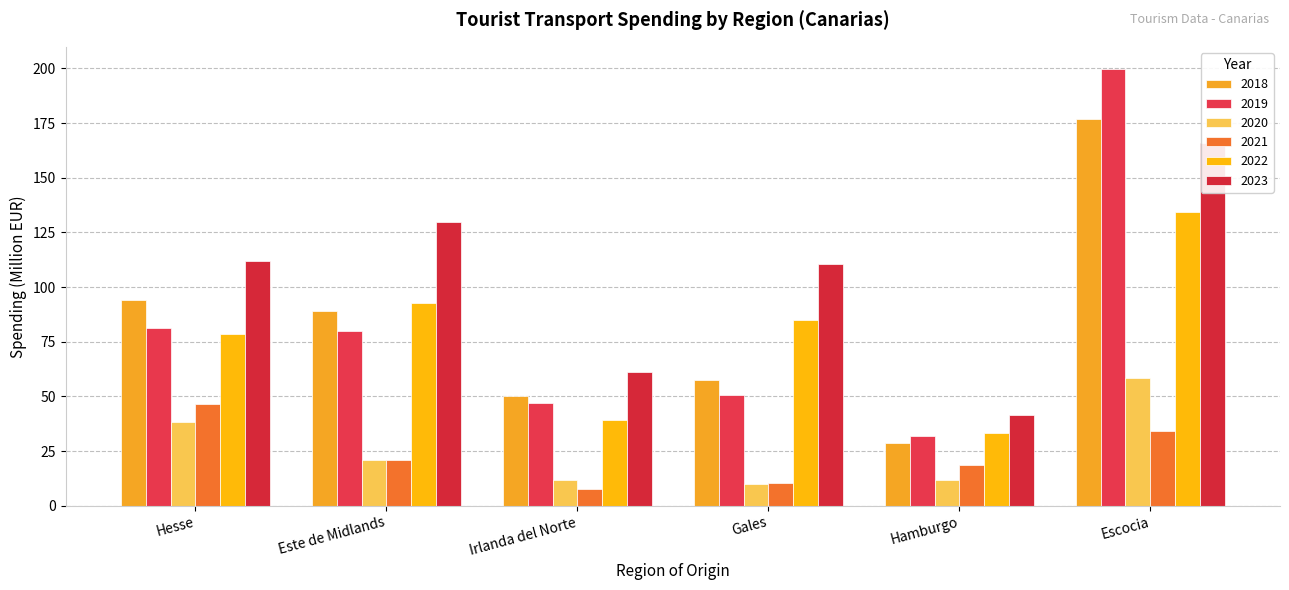

What is the difference between the maximum and minimum values in the 2019 series?

168.1